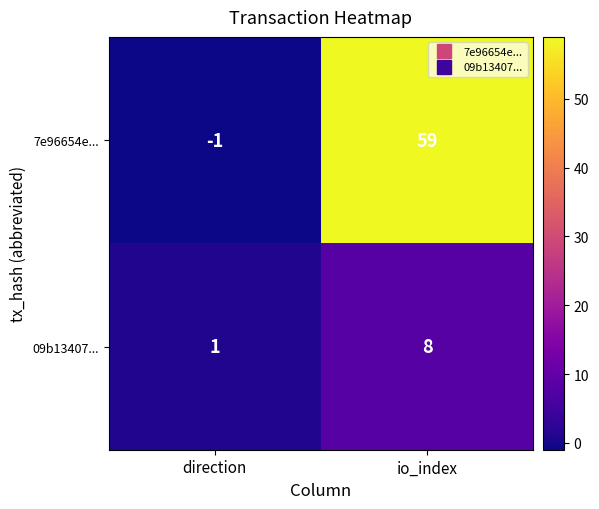

How many values in the 7e96654e... series are below 59?

1